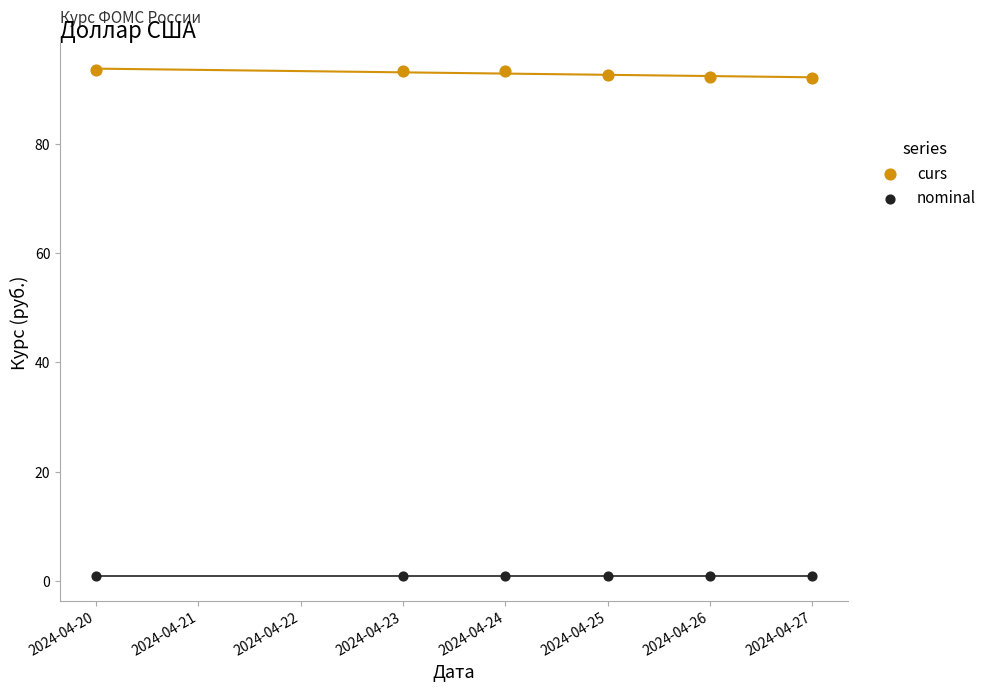

Which series reaches the maximum Y coordinate?

curs